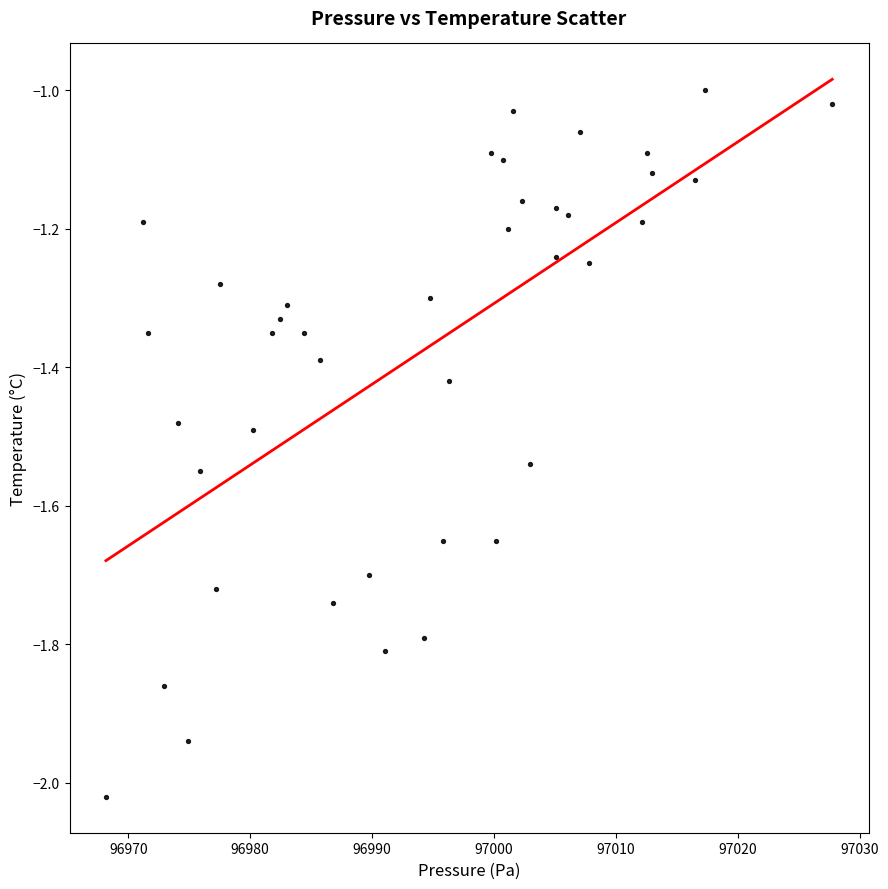

What is the range of X values (max minus min)?

59.6